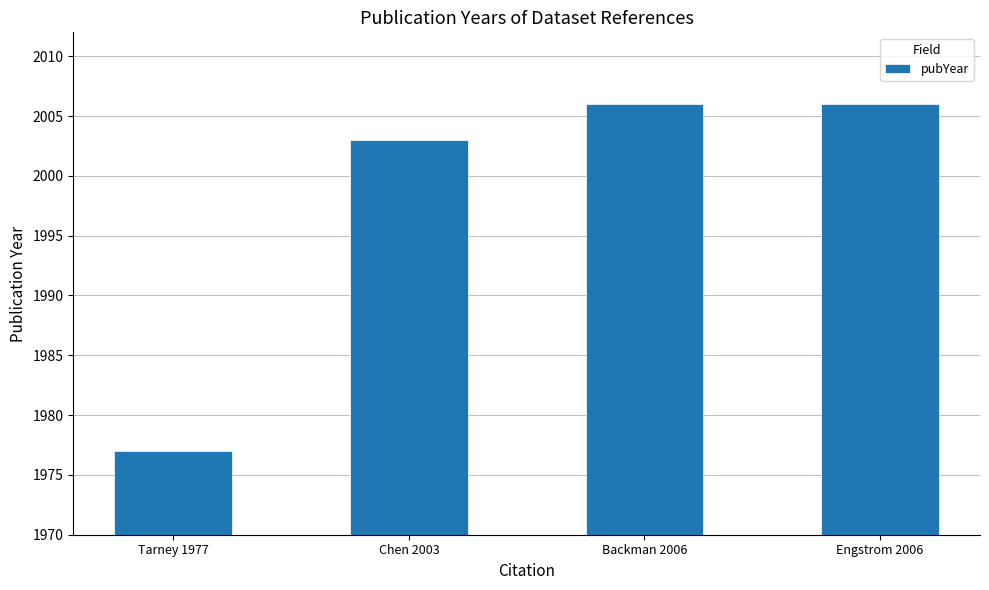

True or false: the data shows 2866 at Tarney 1977.

False